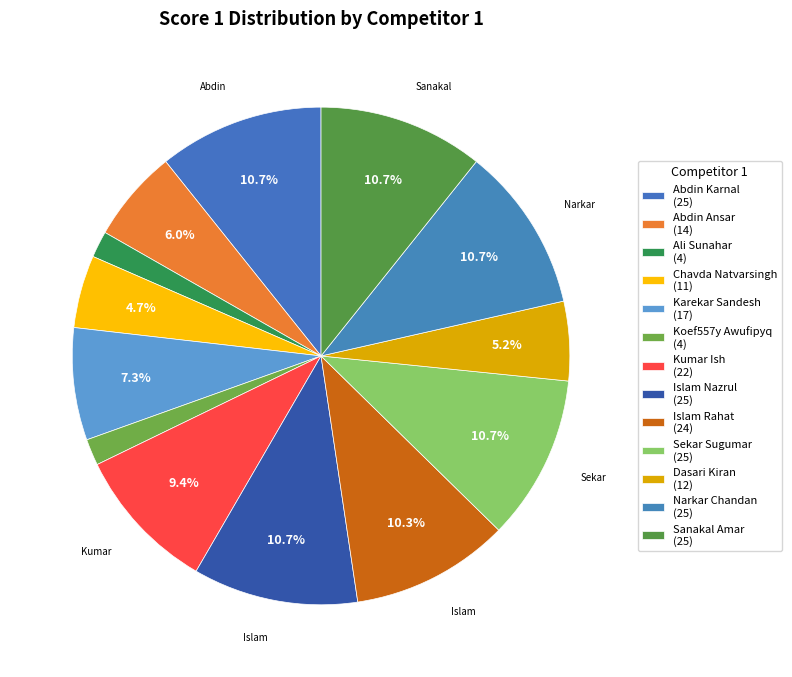

To the nearest percent, what portion does Ali Sunahar represent?

2%